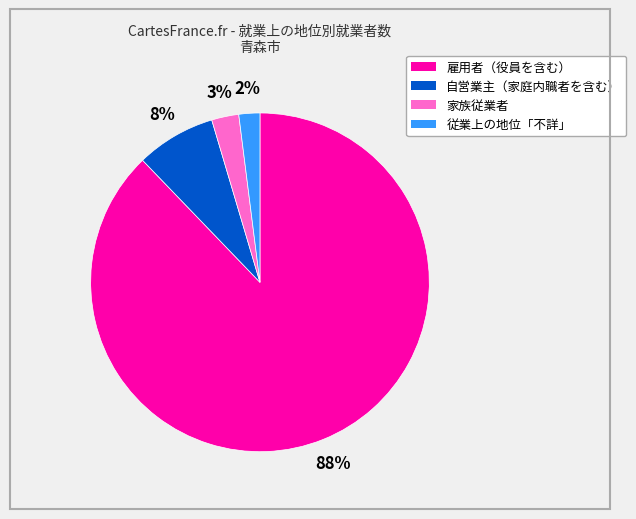

To the nearest percent, what is the average slice percentage?

25%